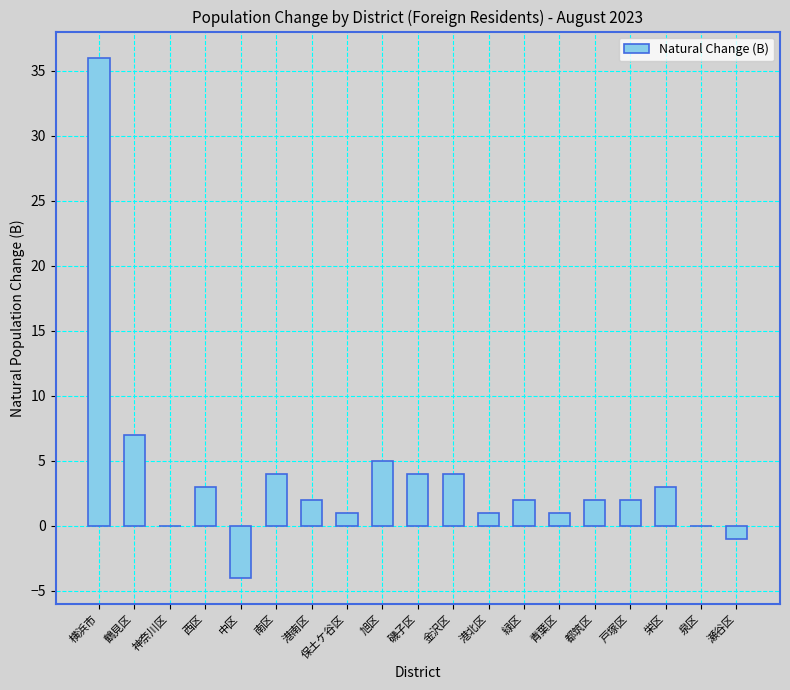

Reading left to right, what are all the values shown in this chart?

36	7	0	3	-4	4	2	1	5	4	4	1	2	1	2	2	3	0	-1